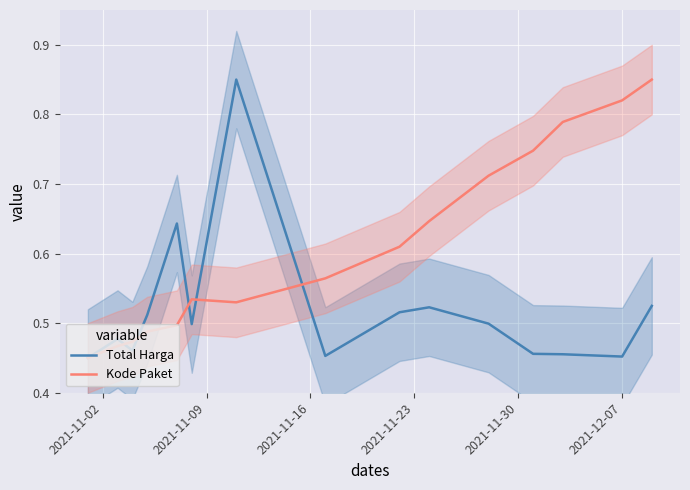

Where is Kode Paket nearest to the value 0?

2021-11-02